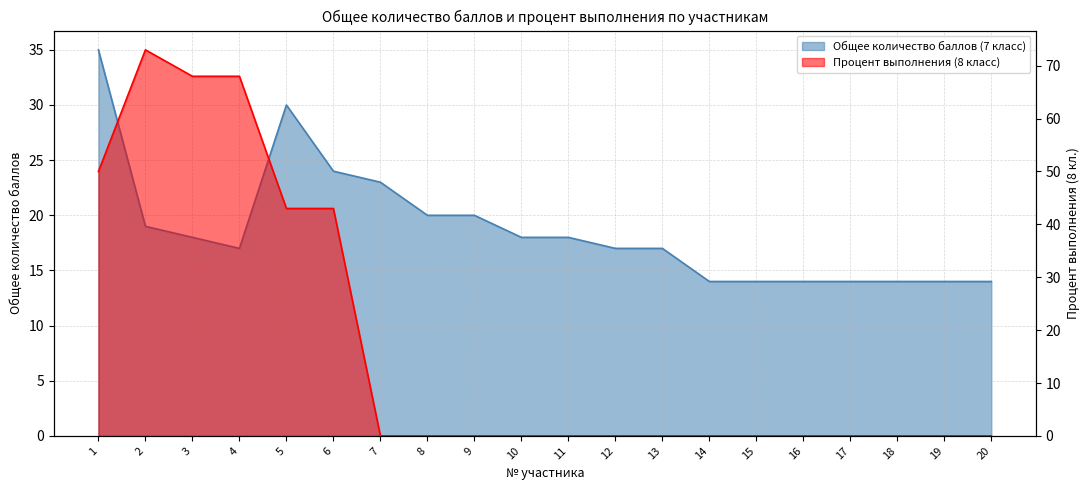

Rank the series by their average value, from highest to lowest.

Общее количество баллов (7 класс), Процент выполнения (8 класс)